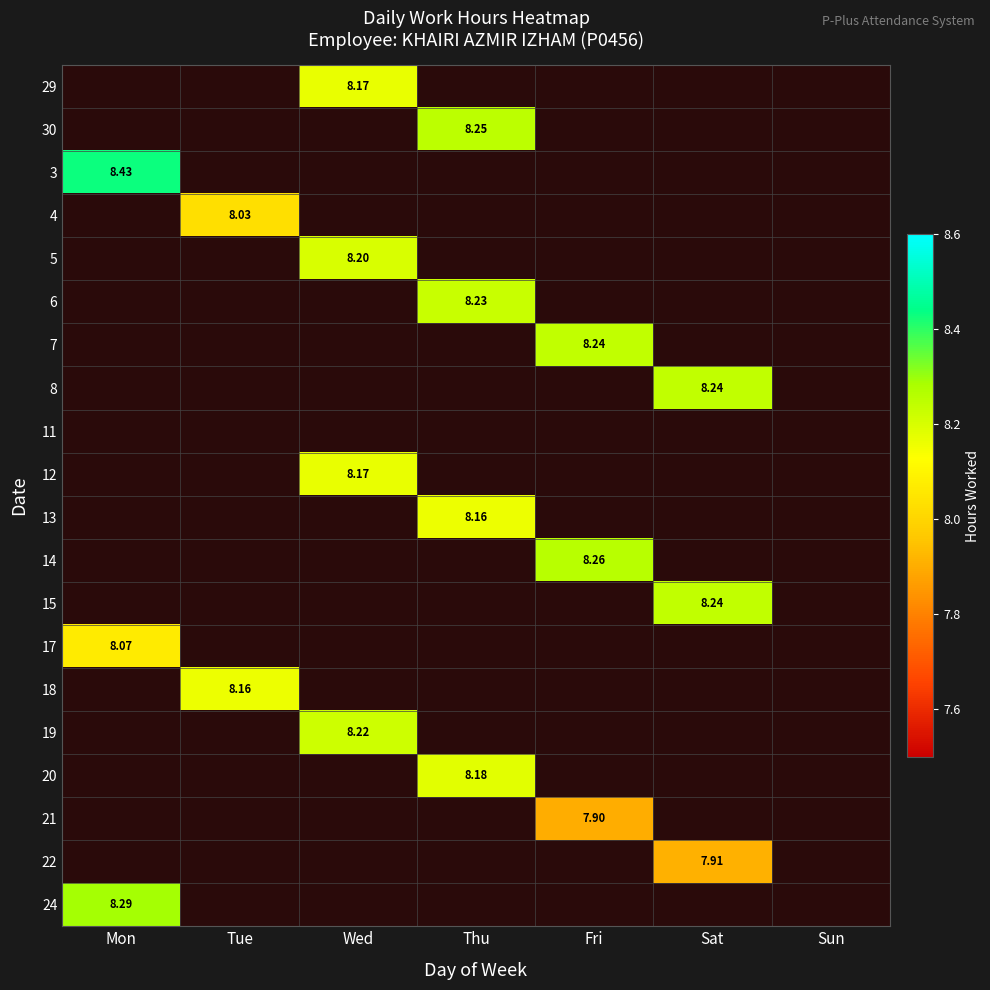

How many data points does each series have?

7